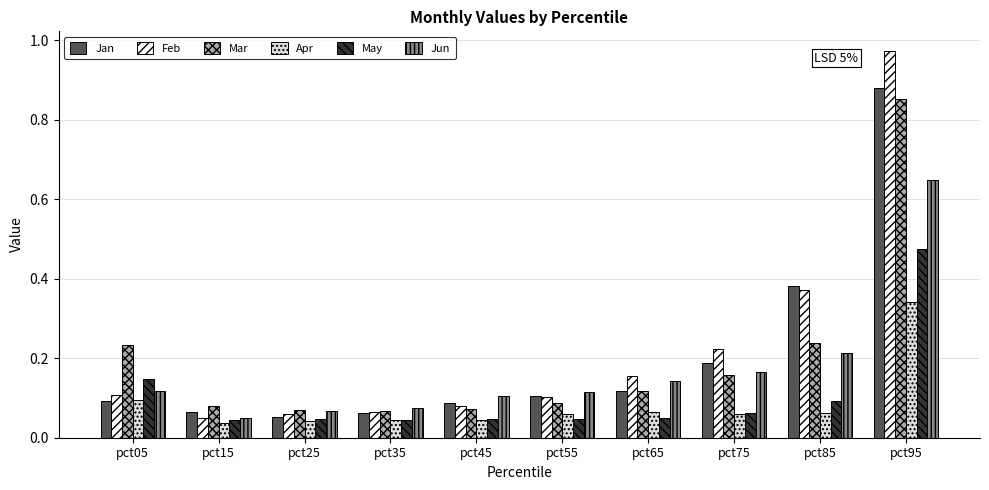

How many bars are there in each group?

6